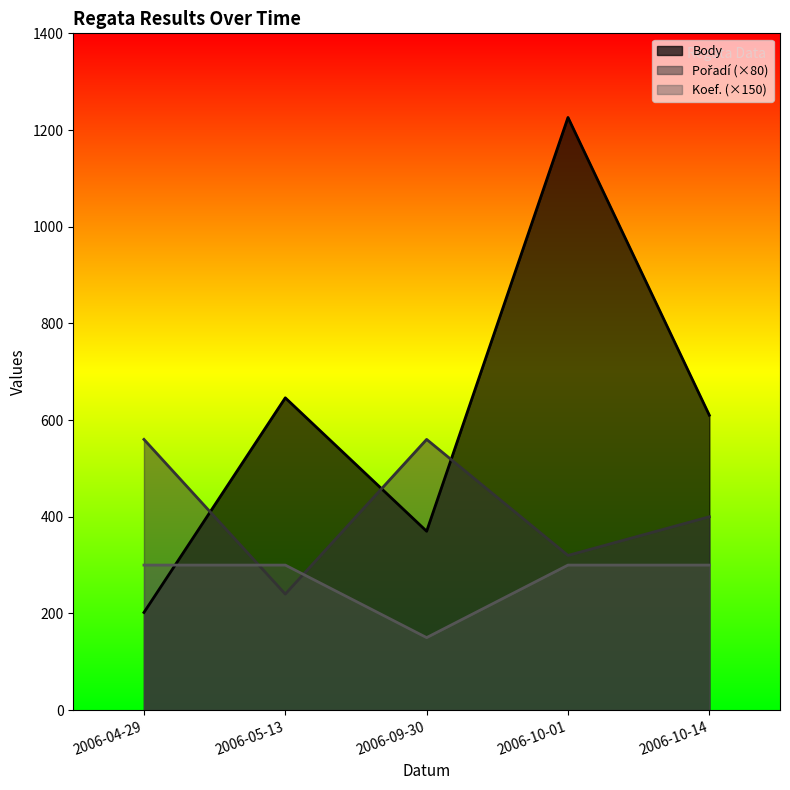

What is the smallest value displayed?

150